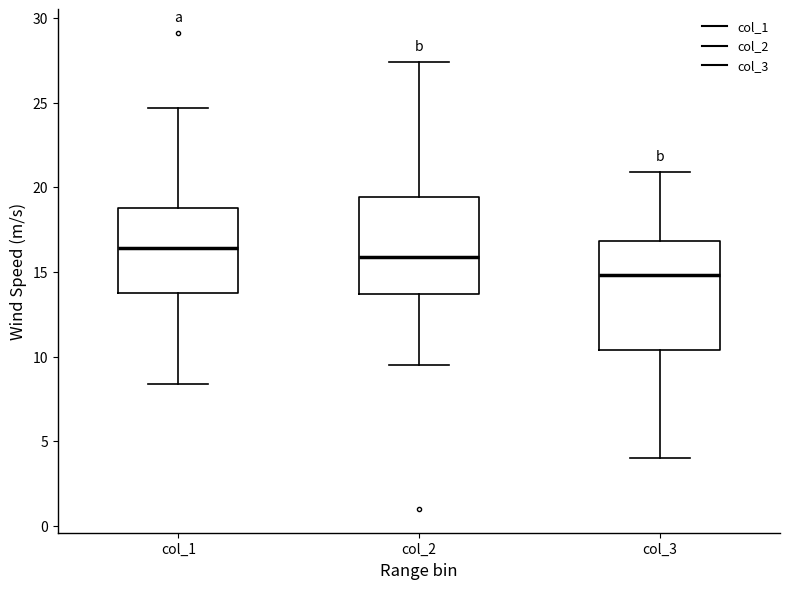

Which box is the tallest, from its lower edge to its upper edge?

col_3